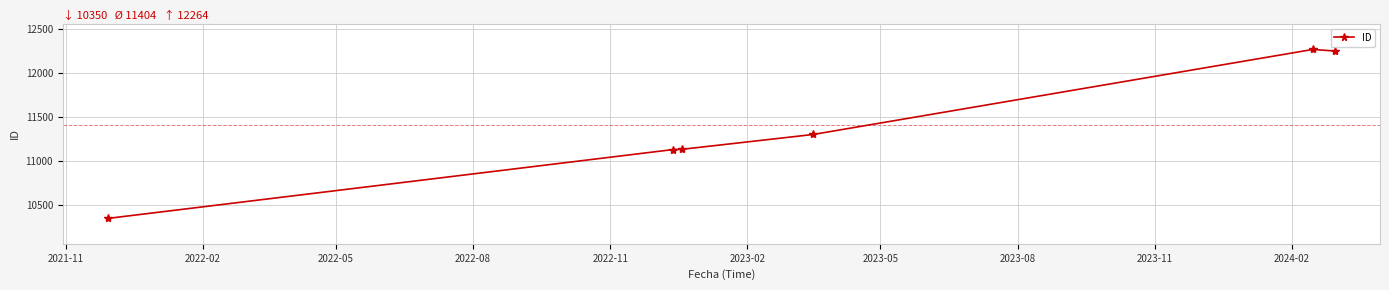

True or false: there are more than 0 points higher than both neighbors.

True